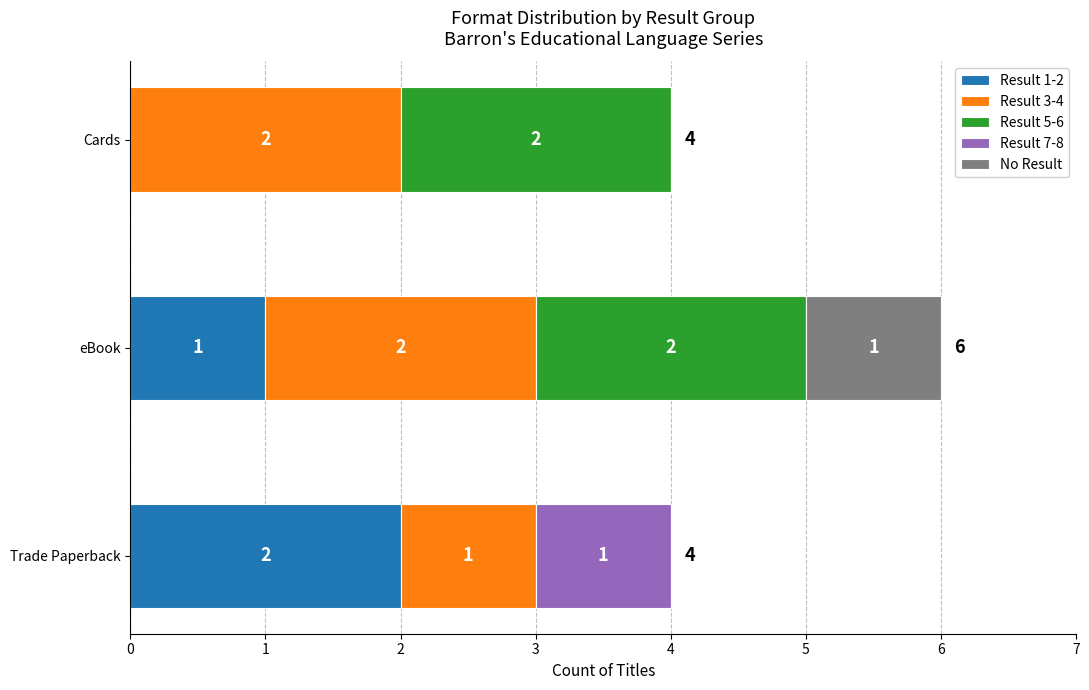

What is the sum of all Result 1-2 values?

3